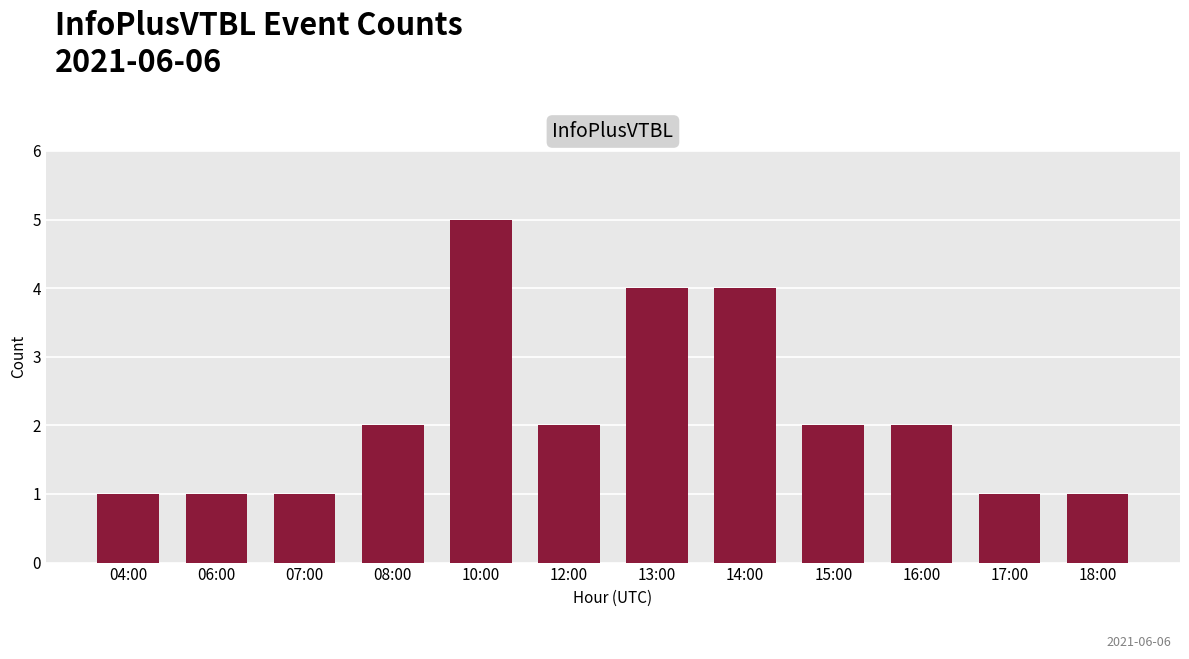

At which category does the chart reach its peak across all series?

10:00